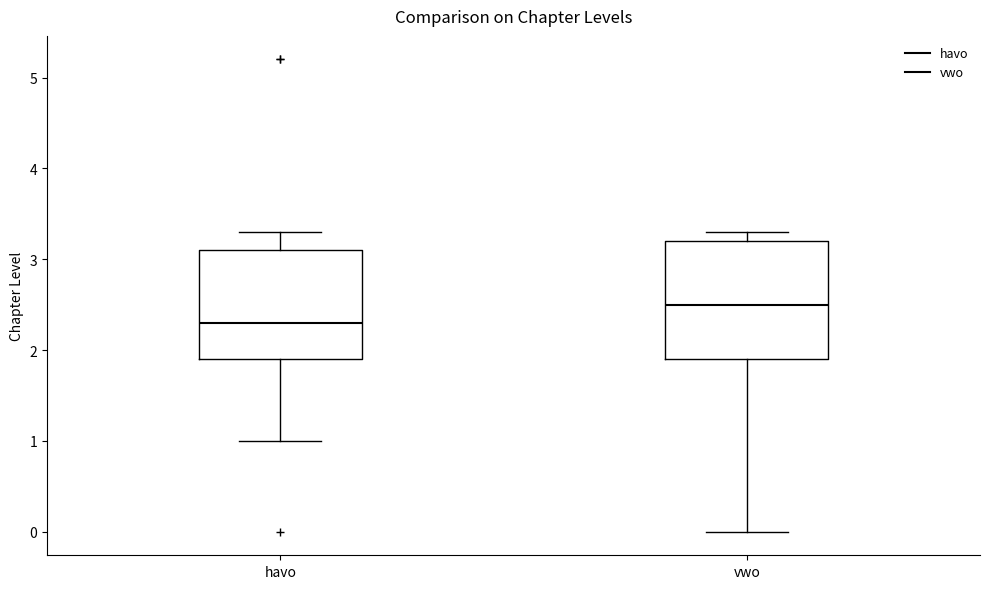

Reading left to right, transcribe this box plot: for each box, give where its median line is, the range the box spans, and where its two whiskers end, as read against the y-axis. The values are not printed on the chart, so give them approximately, as read against the axis.

havo: median 2.3, box 1.9 to 3.1, whiskers 1.0 to 3.3
vwo: median 2.5, box 1.9 to 3.2, whiskers 0.0 to 3.3